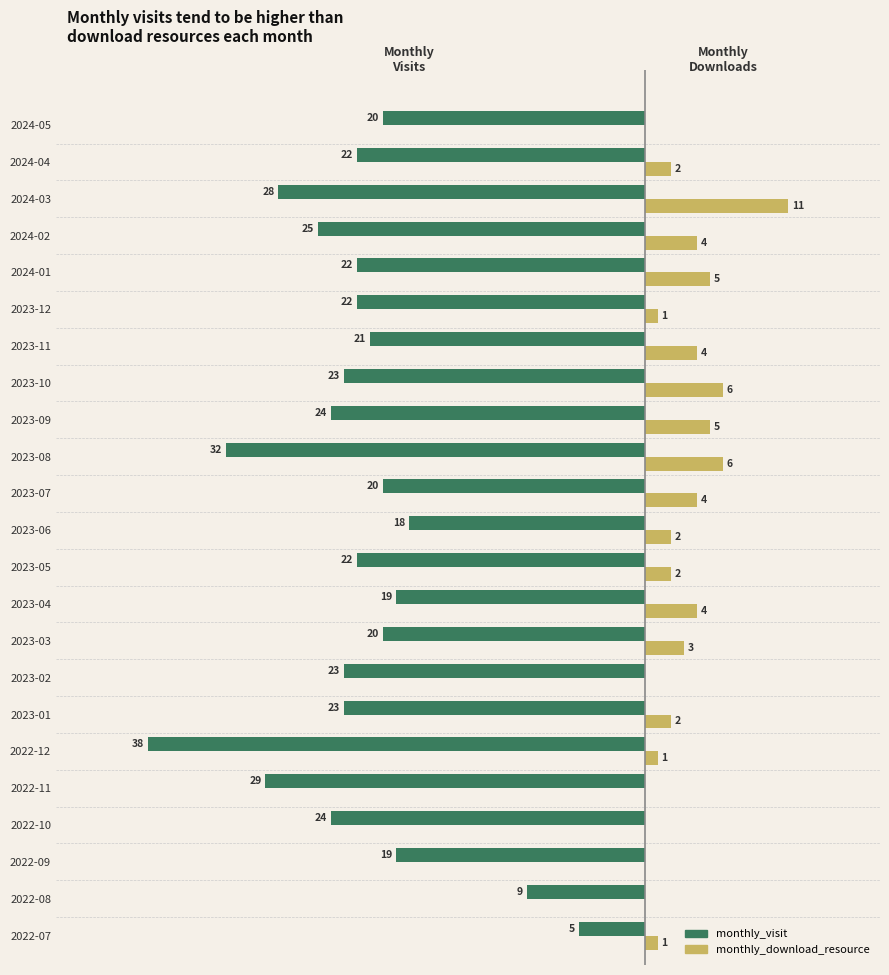

What are all the series names shown in the legend?

monthly_visit, monthly_download_resource